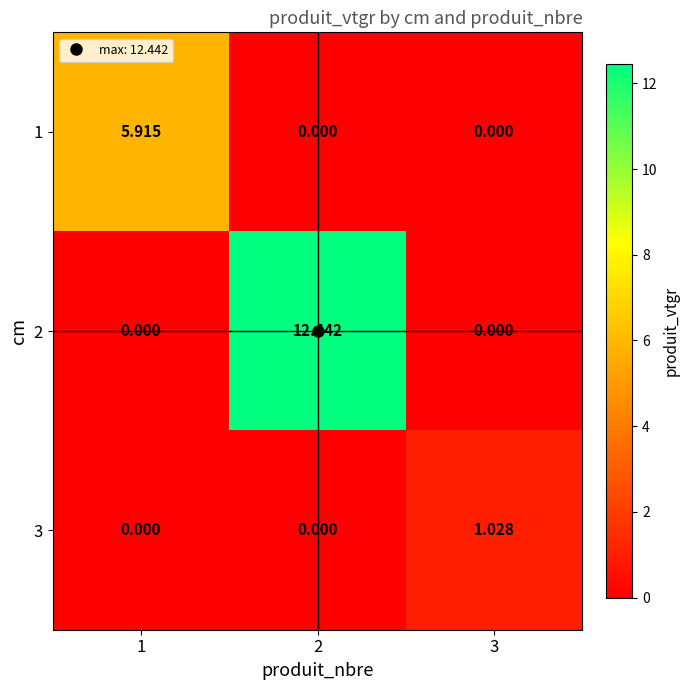

Is the value of 1 at 1 greater than the value of 3 at 1?

Yes